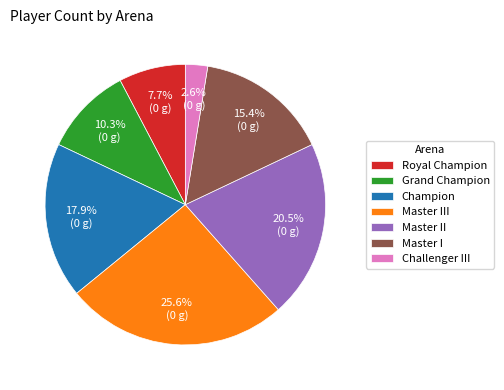

Is it true that Master I is 5% of the pie?

False